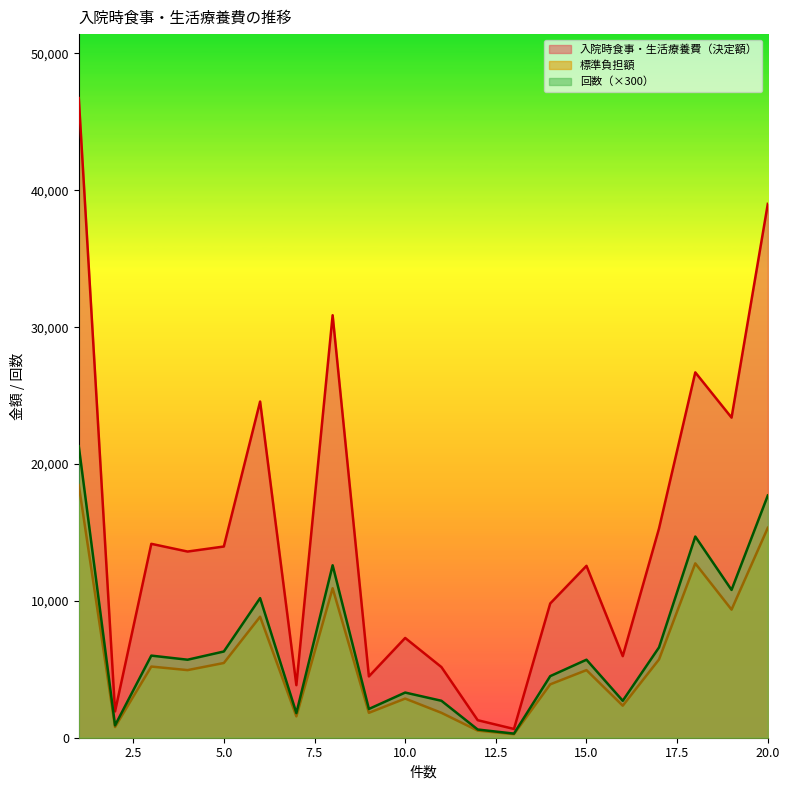

At 12, list the series in order from largest to smallest.

入院時食事・生活療養費（決定額）, 回数, 標準負担額